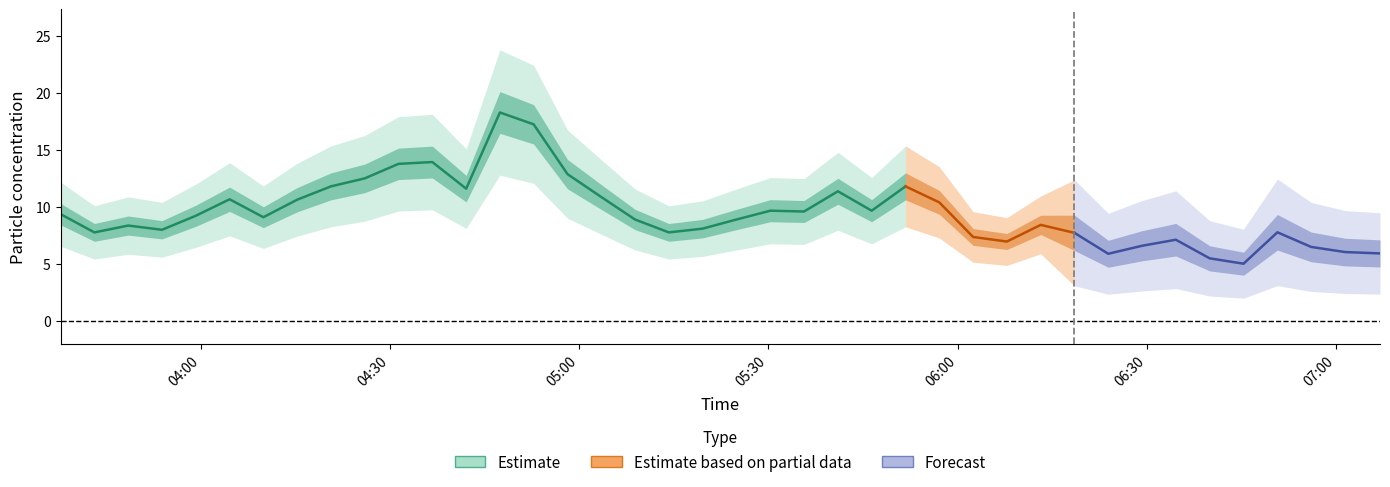

Is this an area chart (filled region under the line)?

No